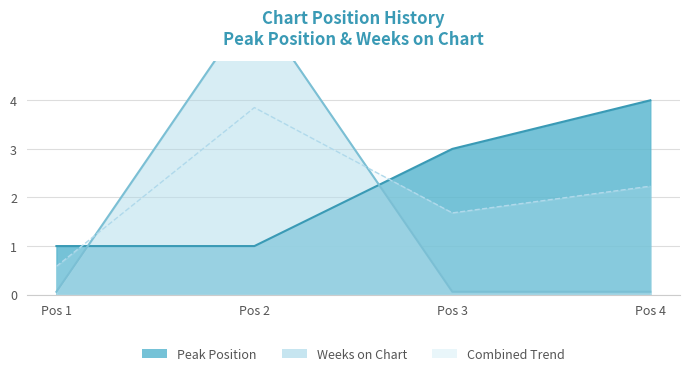

At which label does Peak Position reach its minimum?

Pos 1